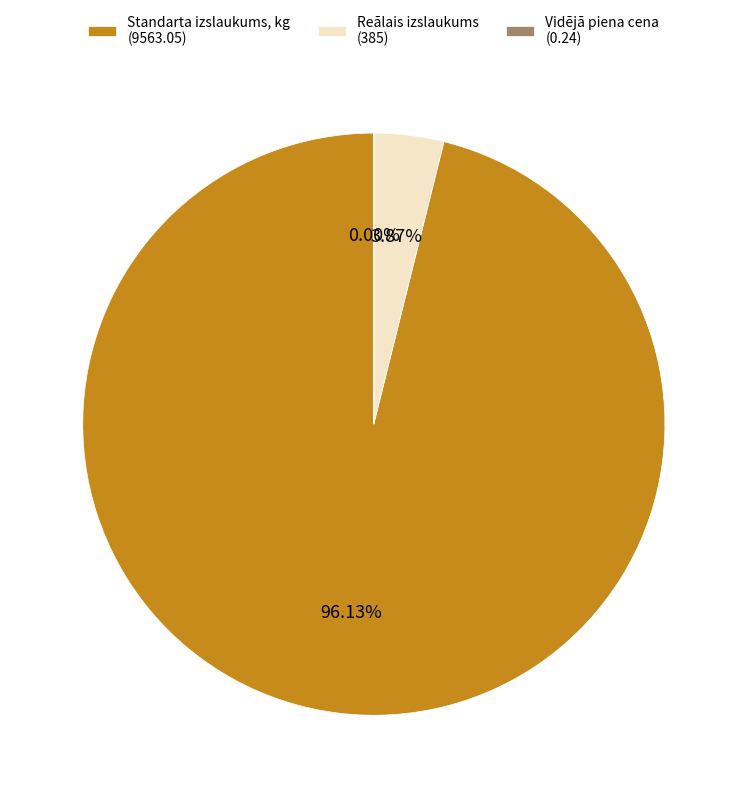

What portion of the pie excludes Standarta izslaukums, kg?

3.9%